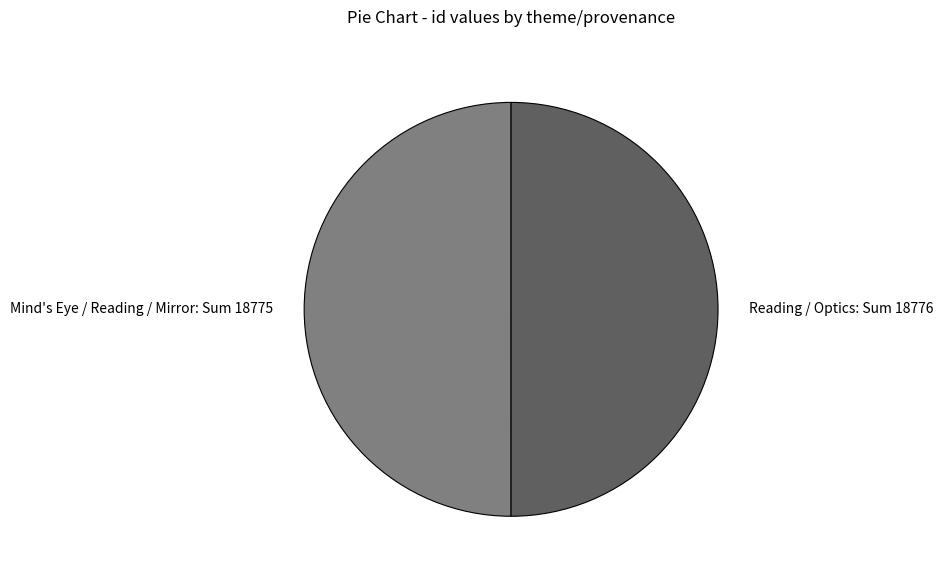

What is the ratio of the value at Reading / Optics: Sum 18776 to the value at Mind's Eye / Reading / Mirror: Sum 18775?

1.0